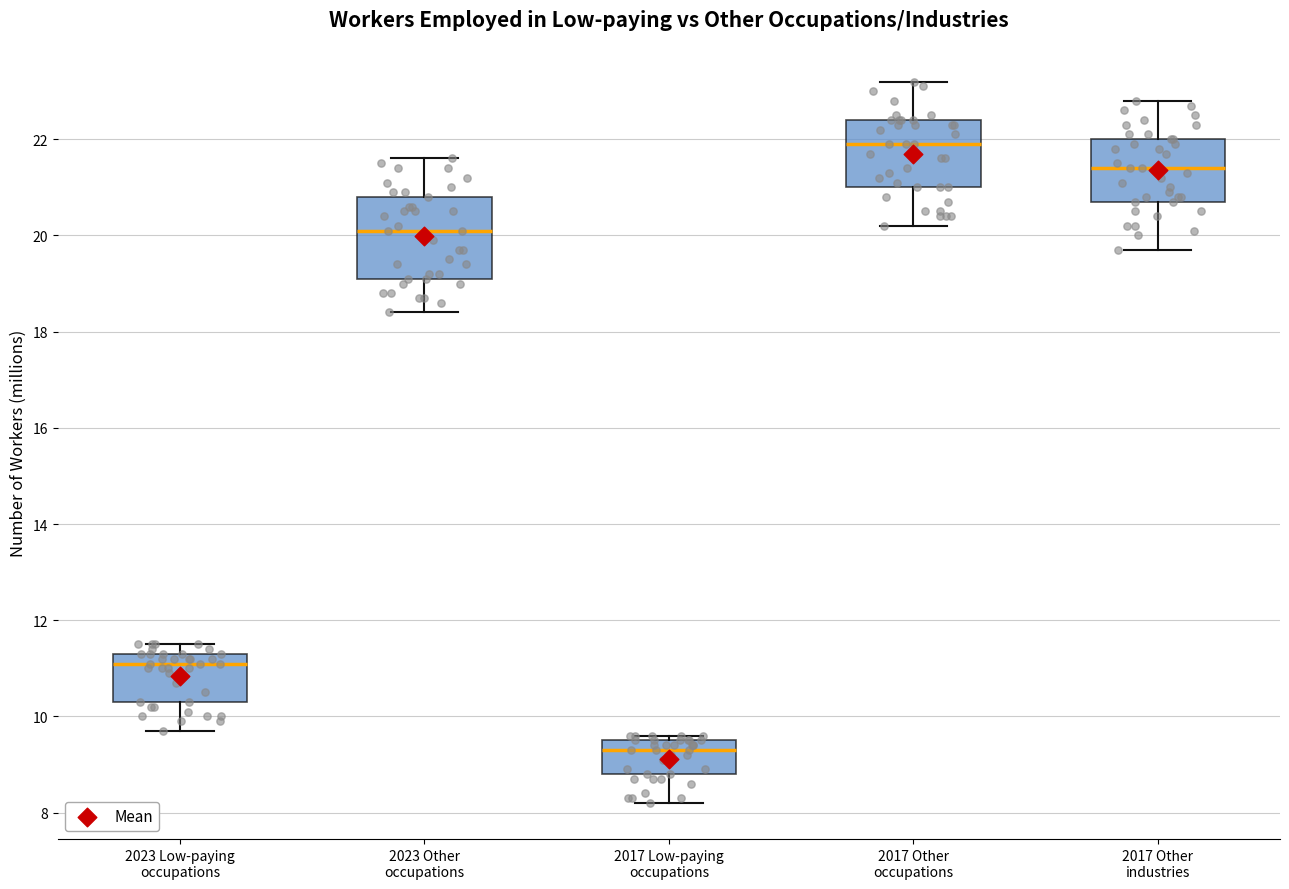

Reading left to right, read every box against the y-axis: the position of its median line, the range the box covers, and the ends of its whiskers. The values are not printed on the chart, so give them approximately, as read against the axis.

2023 Low-paying occupations: median 11.2, box 10.4 to 11.4, whiskers 9.8 to 11.6
2023 Other occupations: median 20.2, box 19.2 to 20.8, whiskers 18.4 to 21.6
2017 Low-paying occupations: median 9.4, box 8.8 to 9.6, whiskers 8.2 to 9.6 (just above the box's upper edge)
2017 Other occupations: median 22.0, box 21.0 to 22.4, whiskers 20.2 to 23.2
2017 Other industries: median 21.4, box 20.8 to 22.0, whiskers 19.8 to 22.8